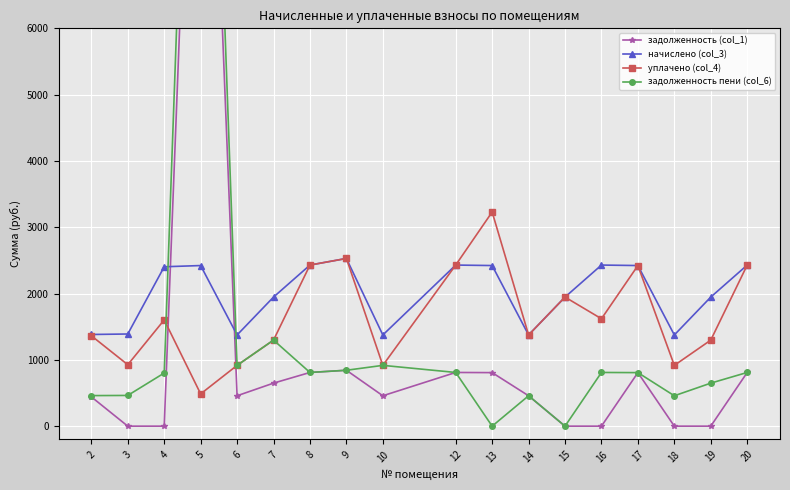

True or false: начислено (col_3) has a value of 1803.5 at 18.

False